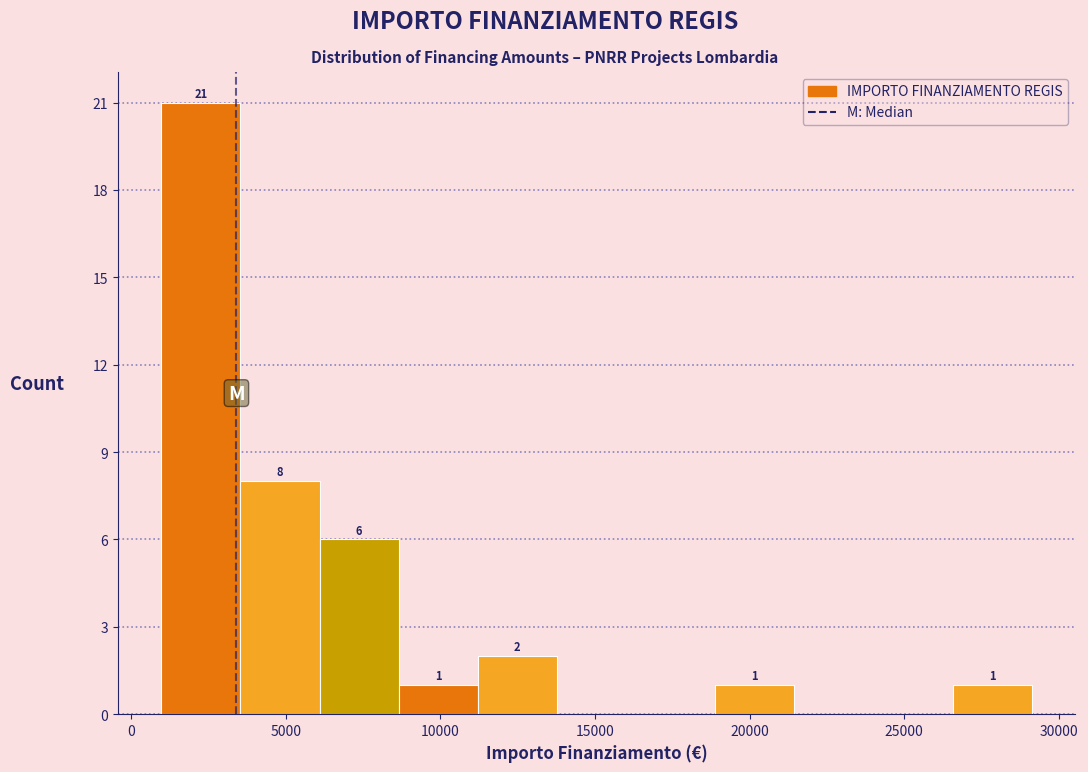

Which range on the x-axis has the tallest bar?

1000 to 3500